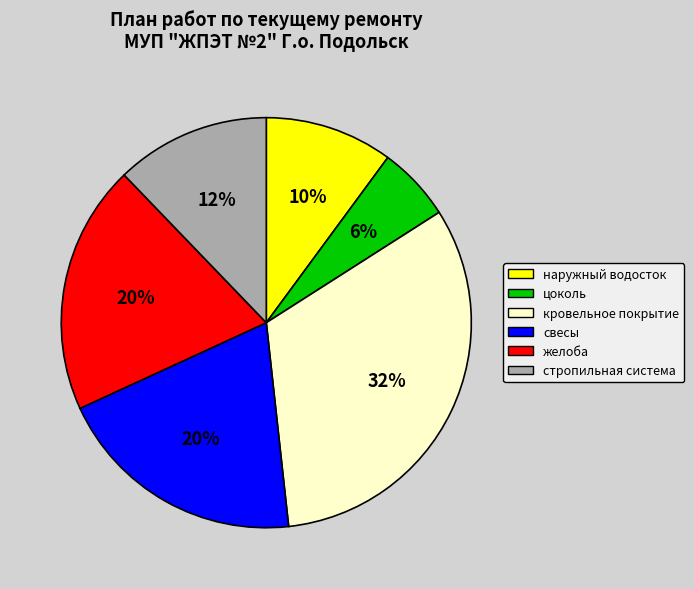

To the nearest percent, what is the combined percentage of наружный водосток and цоколь?

16%